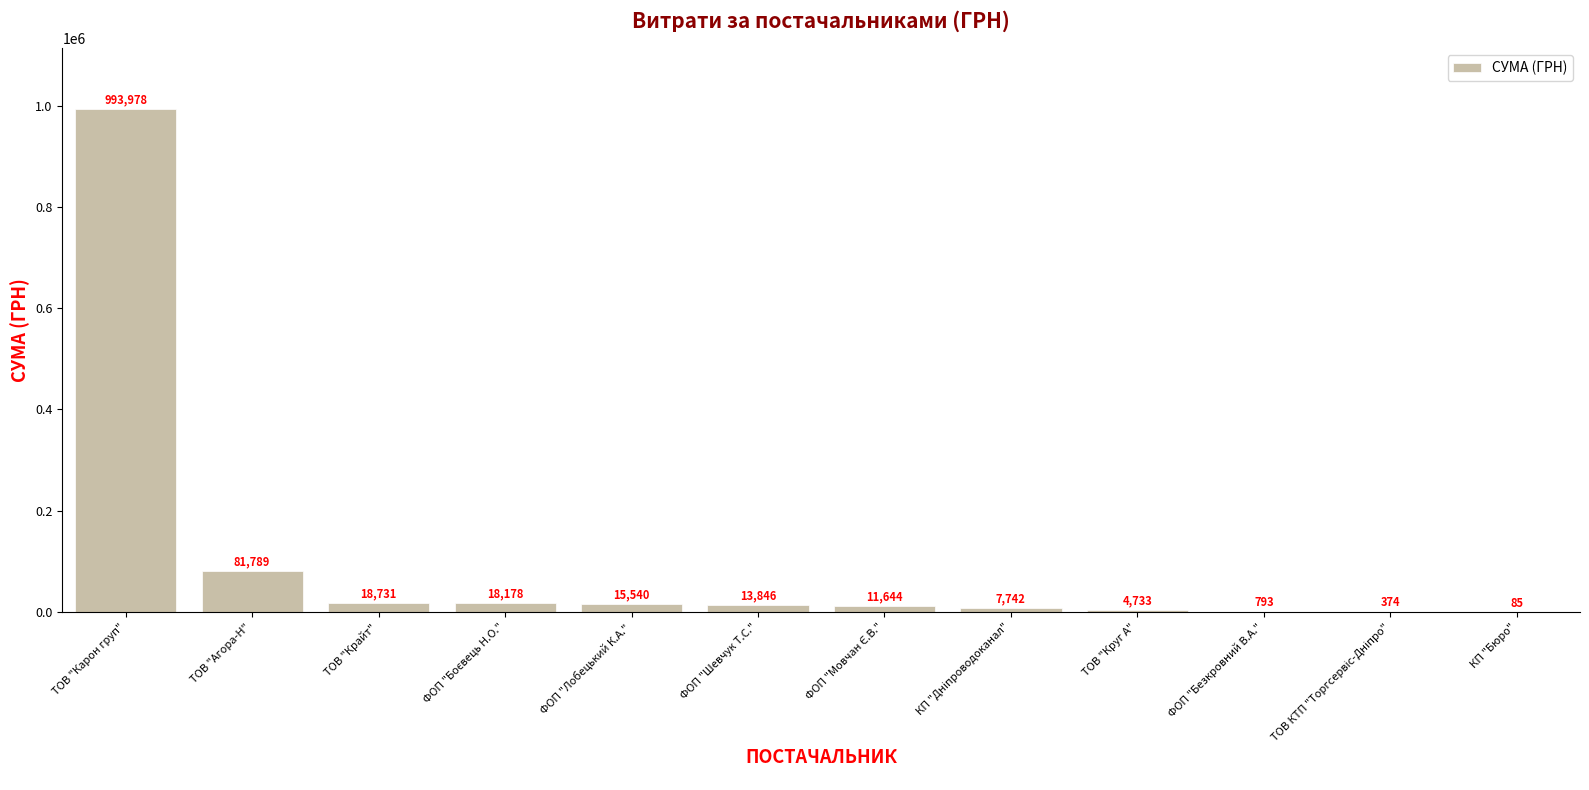

The value at ТОВ "Агора-Н" is 81788.8. True or false?

True